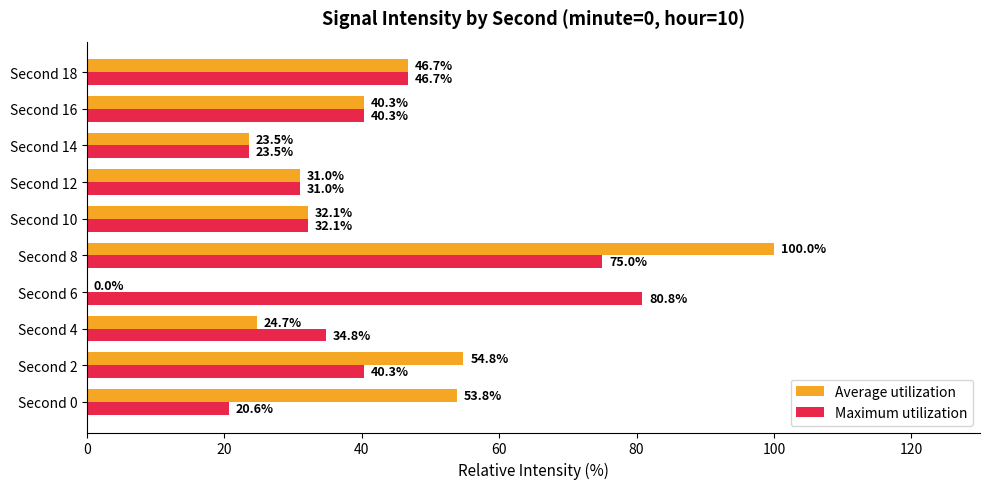

Between Second 2 and Second 4, which series saw the biggest shift?

Average utilization